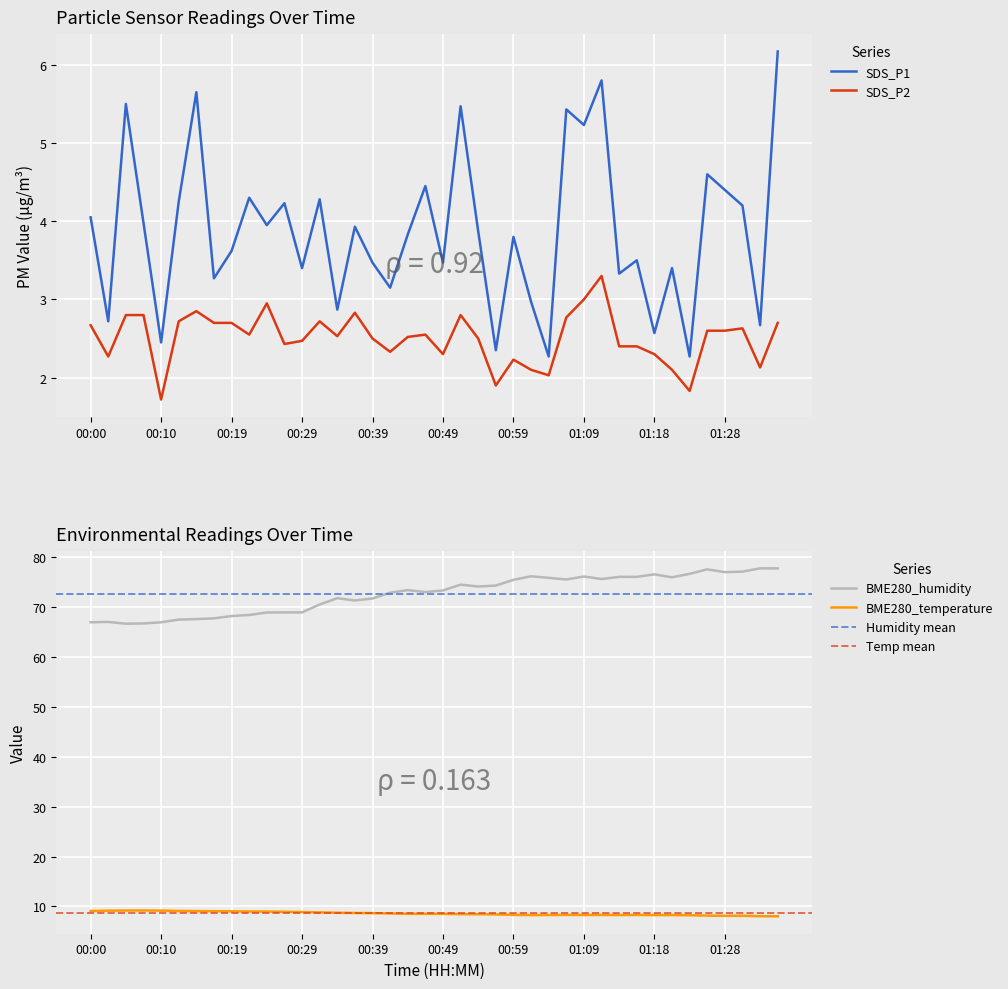

How many interior local valleys does the BME280_humidity series have?

8